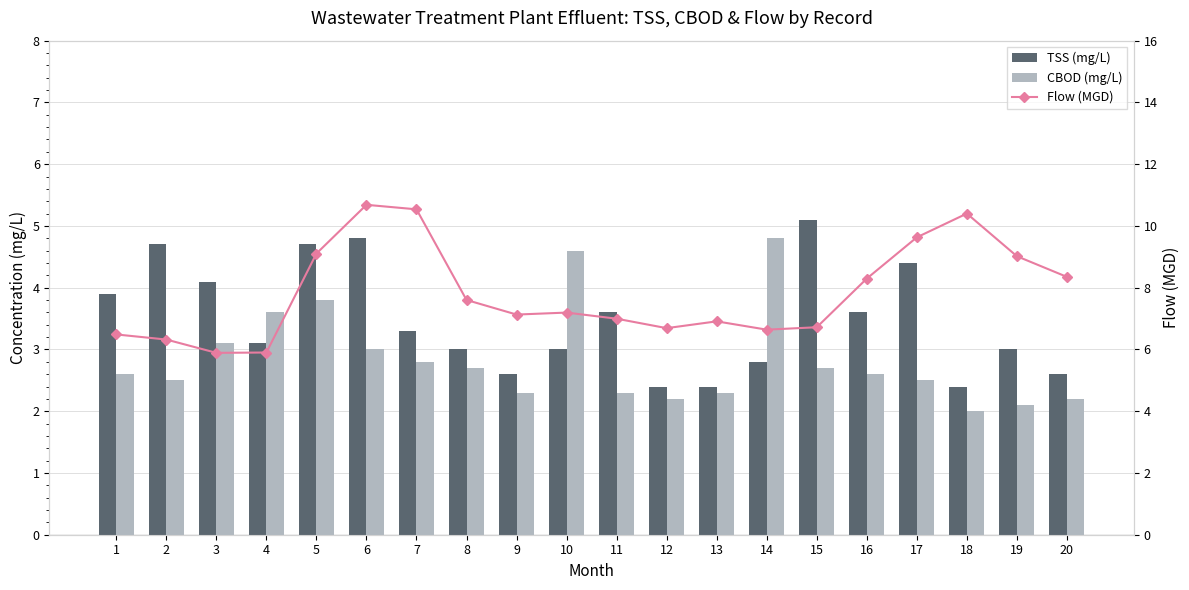

How many values in the CBOD (mg/L) series exceed 2?

19